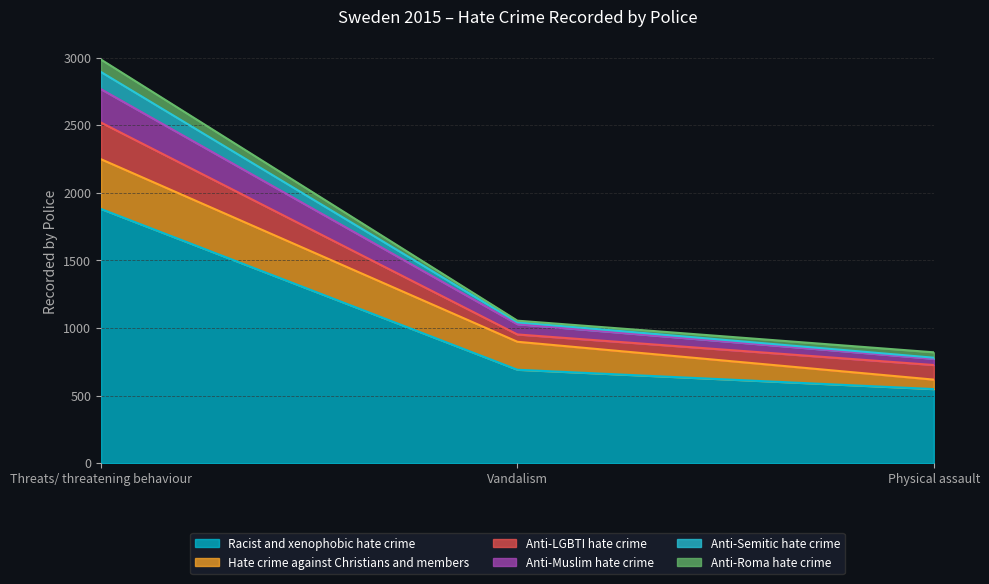

Which category has the highest value across all series?

Threats/ threatening behaviour